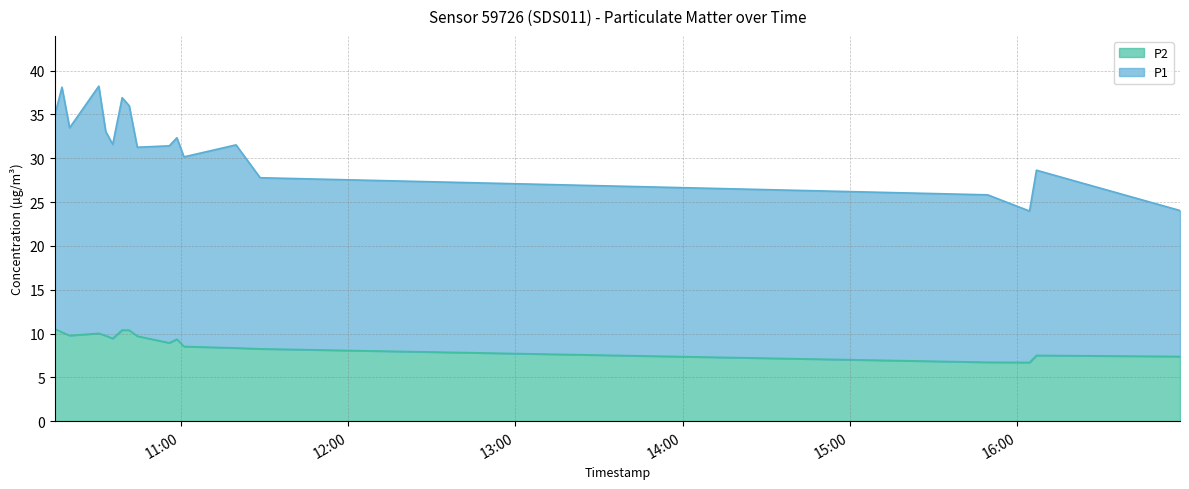

At which category is the sum across all series the highest?

2024-01-27T10:17:19